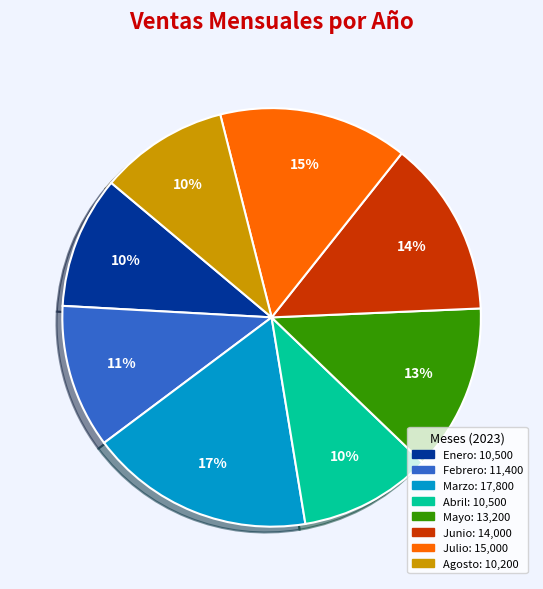

What percentage is the Agosto slice, to the nearest percent?

10%